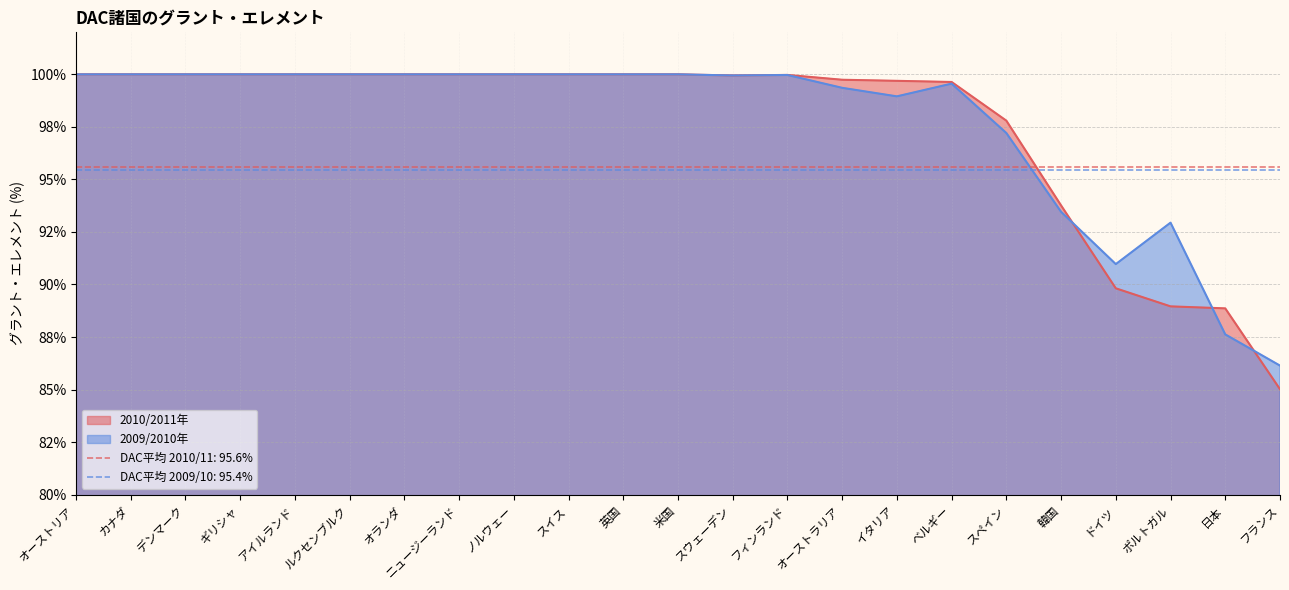

Which series changed the most between ベルギー and ポルトガル?

2010/2011年